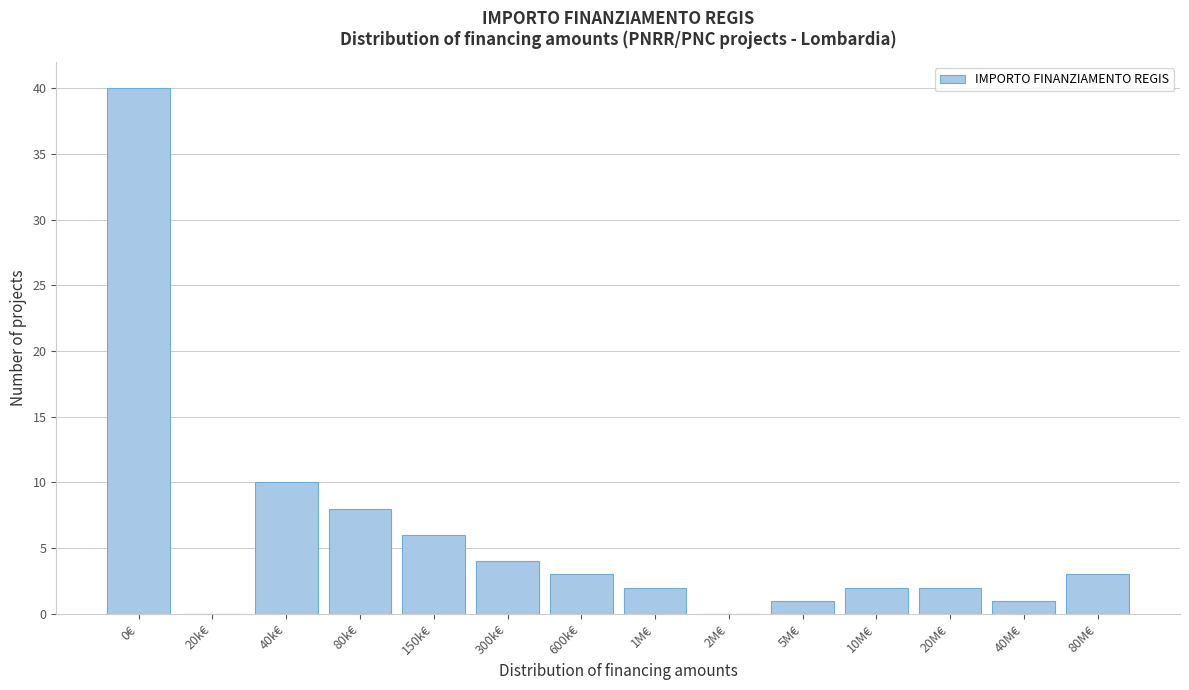

Reading right to left, transcribe all the data shown in this chart.

80M€=3	40M€=1	20M€=2	10M€=2	5M€=1	2M€=0	1M€=2	600k€=3	300k€=4	150k€=6	80k€=8	40k€=10	20k€=0	0€=40